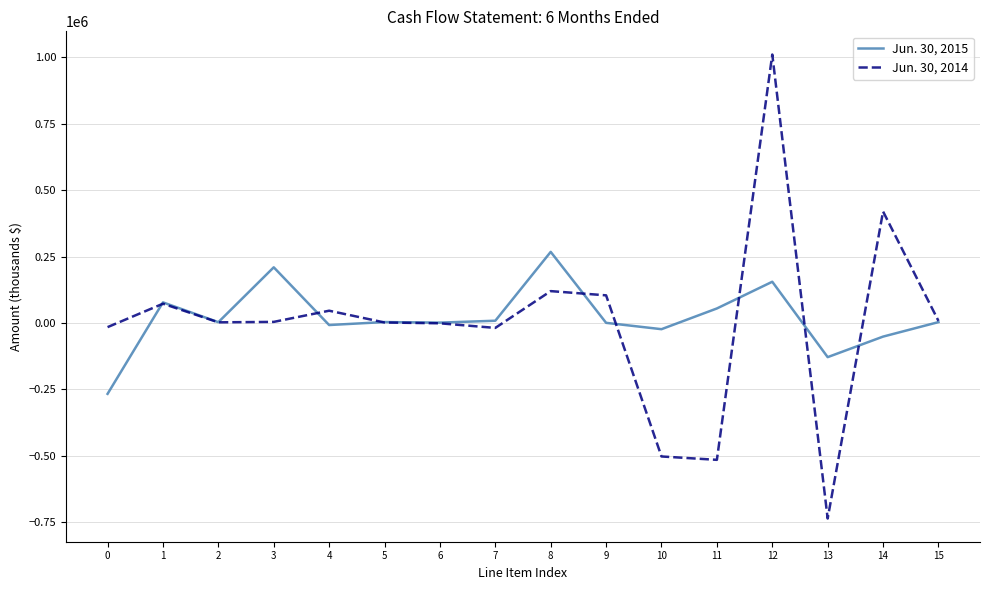

What is the minimum value shown in the chart?

-737000